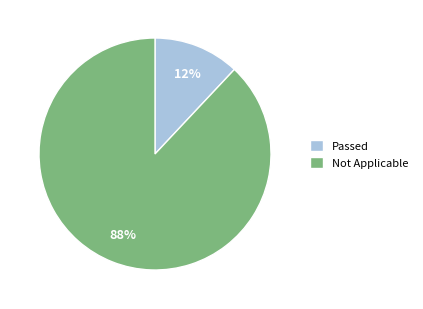

True or false: Not Applicable accounts for 88% of the total.

True